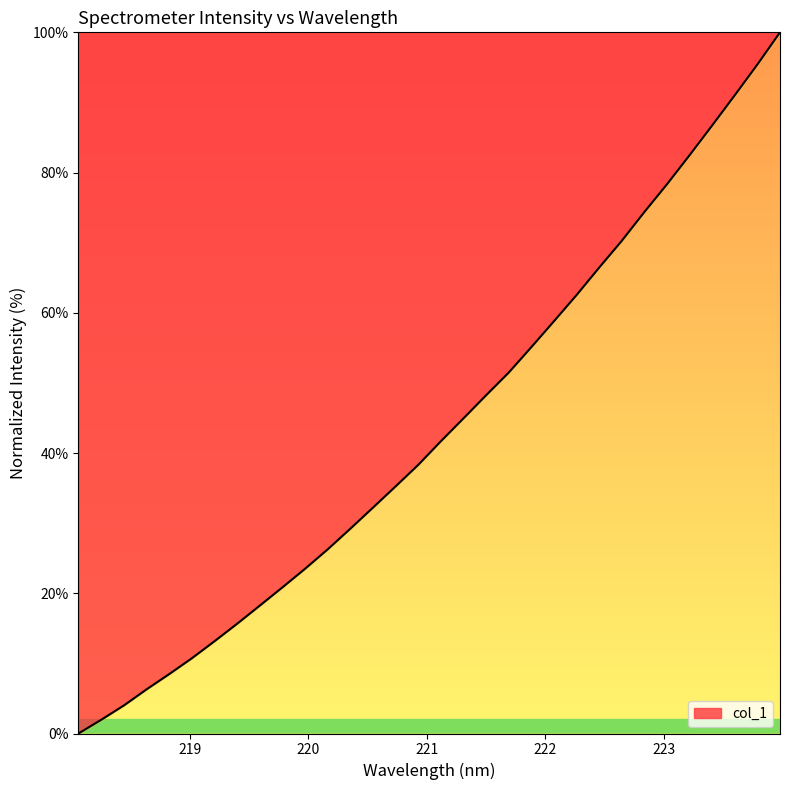

What is the difference between the maximum and minimum values?

100.0